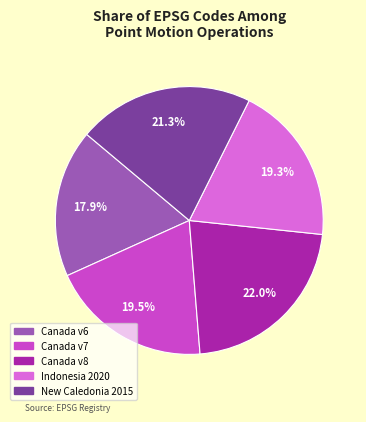

Does any single category account for the majority?

No